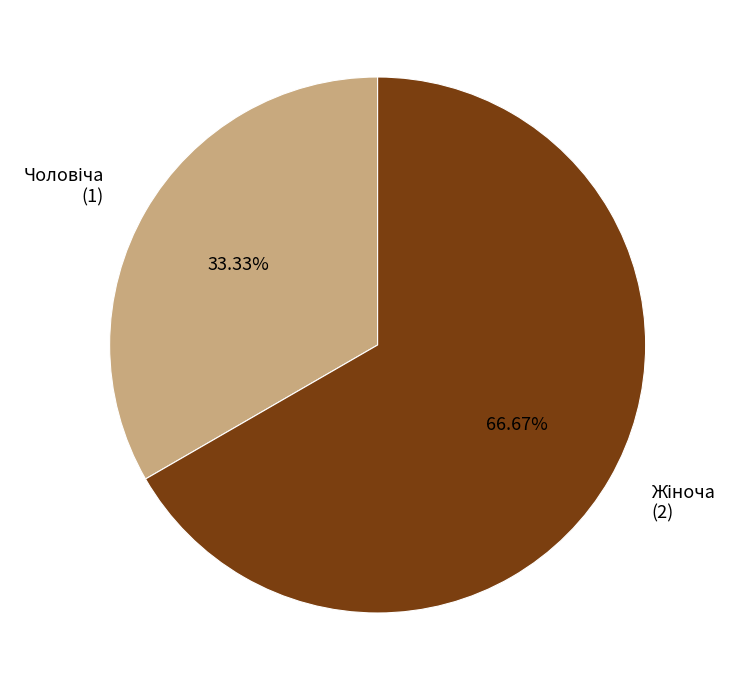

Does any single category account for the majority?

Yes